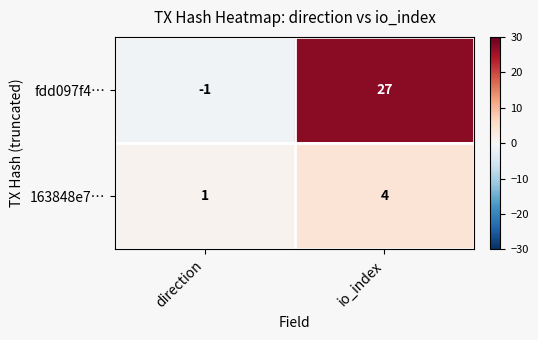

How many values in fdd097f4… are below zero?

1